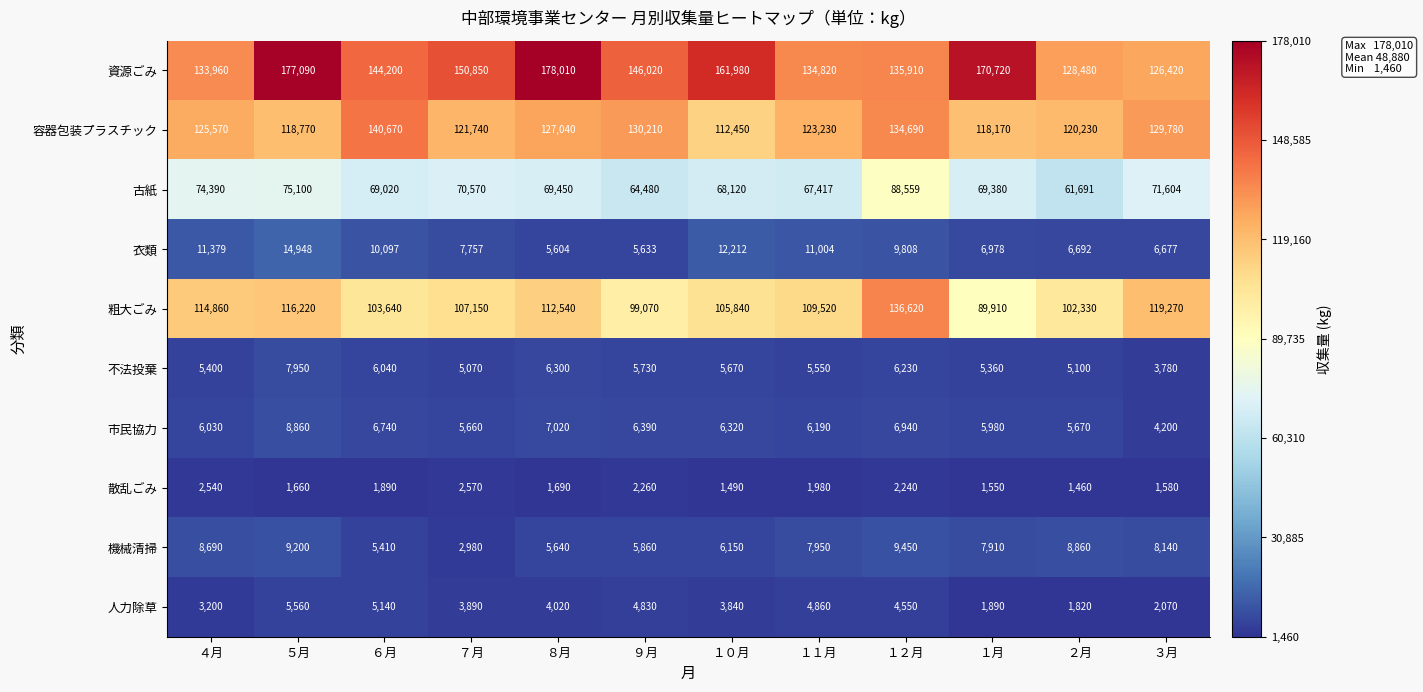

What is the greatest value displayed?

178010